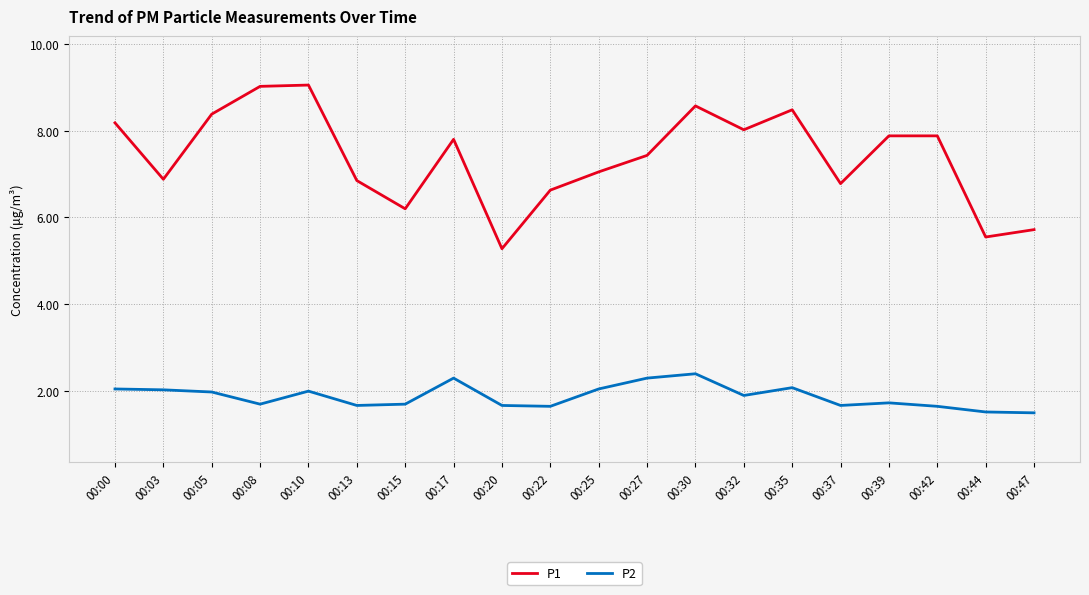

Which series has the largest range (max minus min)?

P1